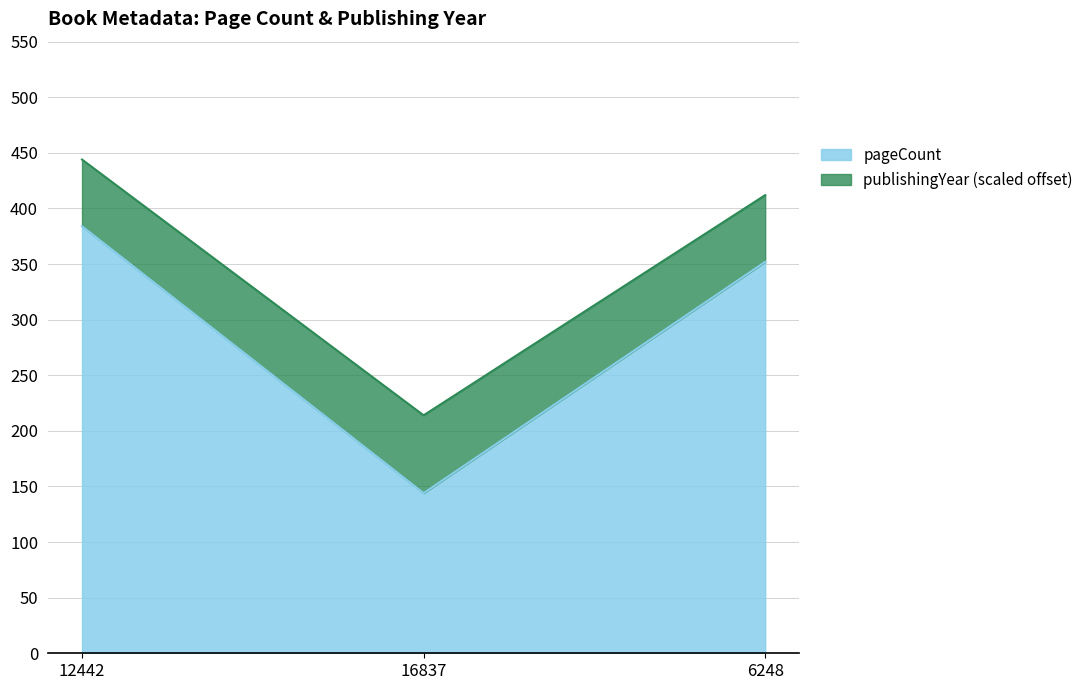

The publishingYear series shows 606 at 12442. True or false?

False